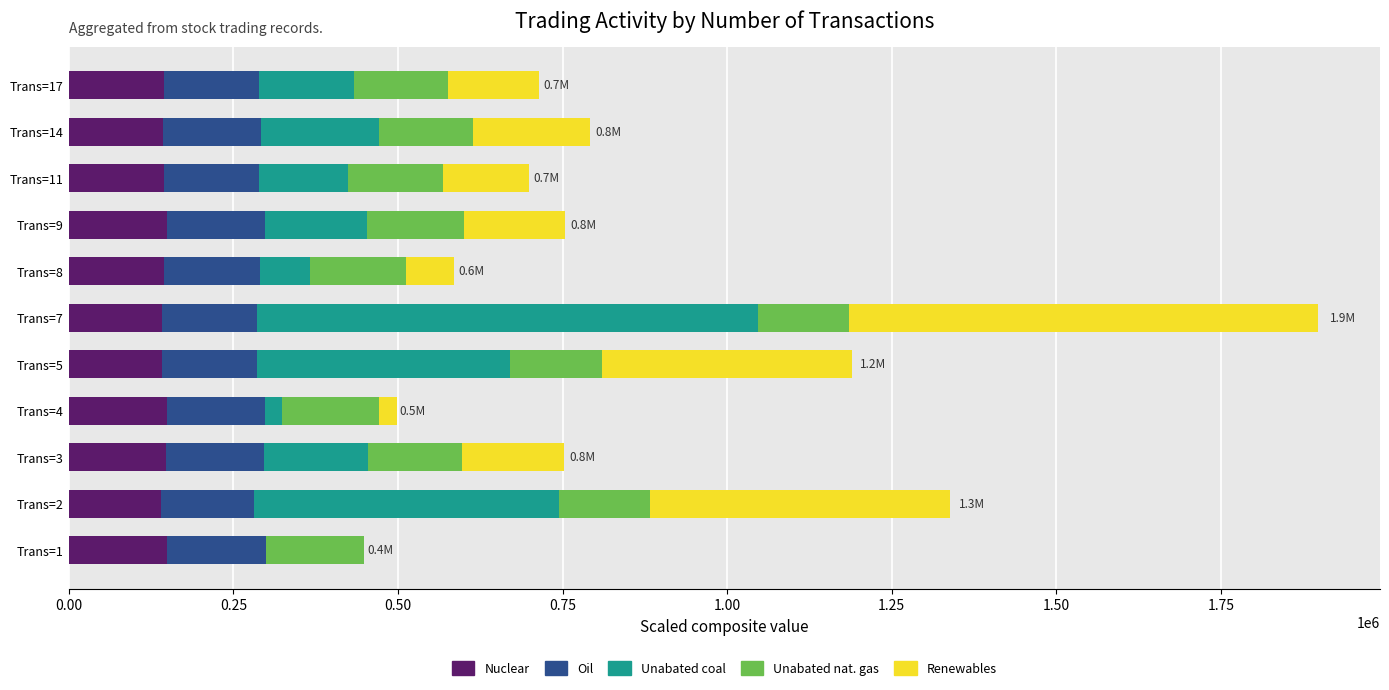

At which category is the sum across all series the highest?

Trans=7